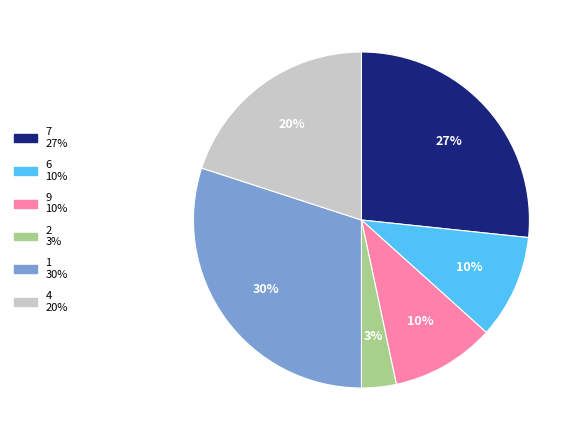

Does any single category account for the majority?

No